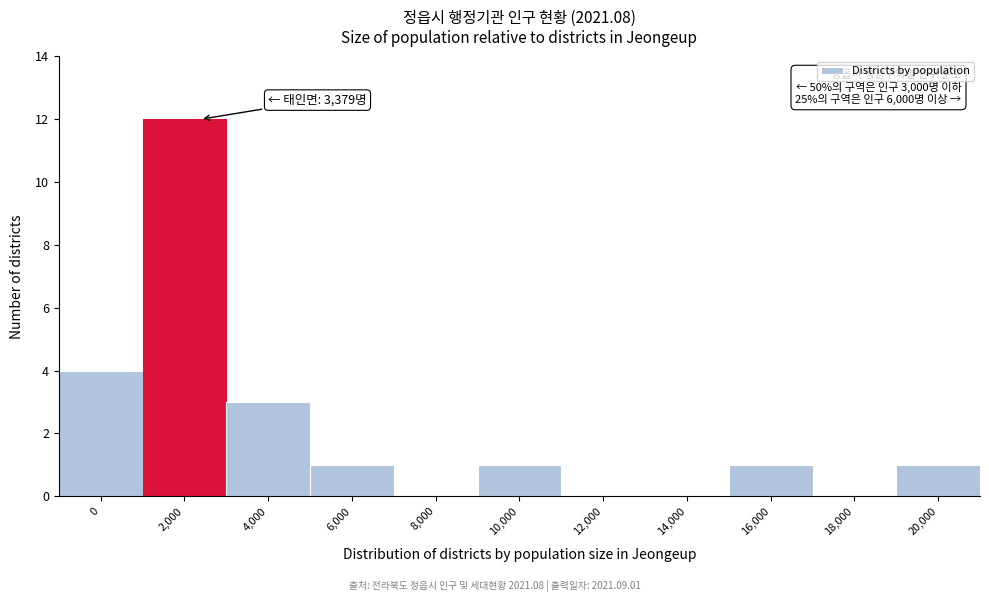

Reading left to right, what are all the values shown in this chart?

0=4	2,000=12	4,000=3	6,000=1	8,000=0	10,000=1	12,000=0	14,000=0	16,000=1	18,000=0	20,000=1